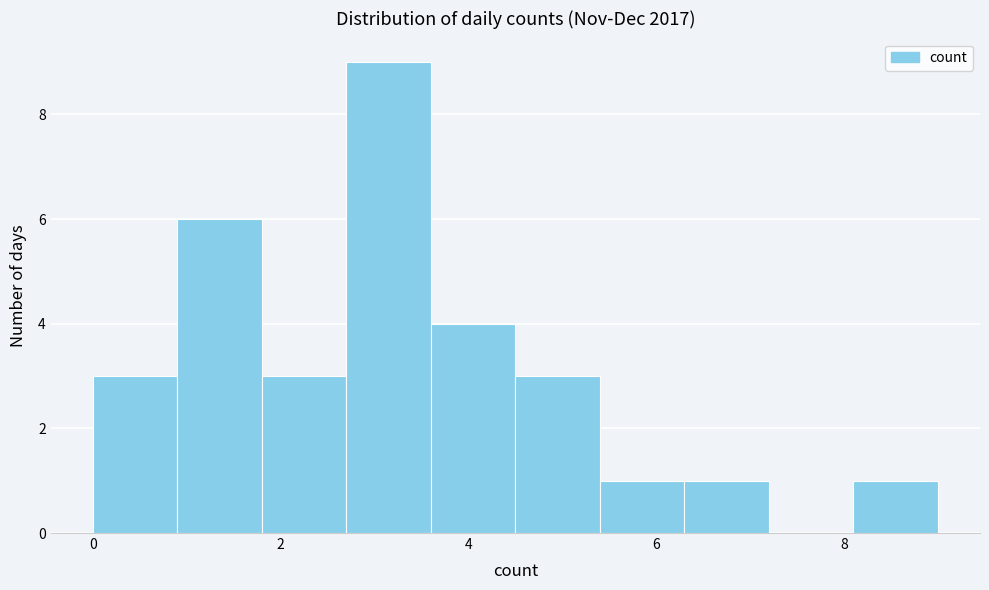

Over which range of the x-axis is the bar tallest?

2.7 to 3.6